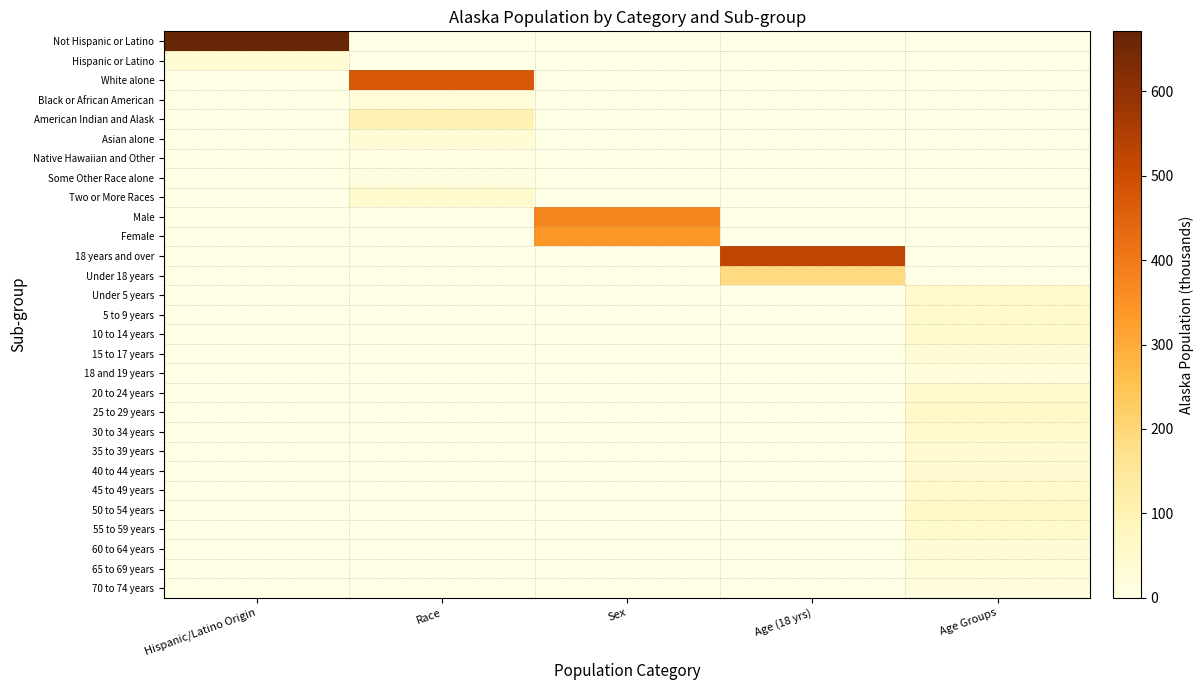

Reading left to right, extract all data points from this chart.

Not Hispanic or Latino: Hispanic/Latino Origin=671.0	Race=0.0	Sex=0.0	Age (18 yrs)=0.0	Age Groups=0.0
Hispanic or Latino: Hispanic/Latino Origin=39.2	Race=0.0	Sex=0.0	Age (18 yrs)=0.0	Age Groups=0.0
White alone: Hispanic/Latino Origin=0.0	Race=473.6	Sex=0.0	Age (18 yrs)=0.0	Age Groups=0.0
Black or African American: Hispanic/Latino Origin=0.0	Race=23.3	Sex=0.0	Age (18 yrs)=0.0	Age Groups=0.0
American Indian and Alask: Hispanic/Latino Origin=0.0	Race=104.9	Sex=0.0	Age (18 yrs)=0.0	Age Groups=0.0
Asian alone: Hispanic/Latino Origin=0.0	Race=38.1	Sex=0.0	Age (18 yrs)=0.0	Age Groups=0.0
Native Hawaiian and Other: Hispanic/Latino Origin=0.0	Race=7.4	Sex=0.0	Age (18 yrs)=0.0	Age Groups=0.0
Some Other Race alone: Hispanic/Latino Origin=0.0	Race=11.1	Sex=0.0	Age (18 yrs)=0.0	Age Groups=0.0
Two or More Races: Hispanic/Latino Origin=0.0	Race=51.9	Sex=0.0	Age (18 yrs)=0.0	Age Groups=0.0
Male: Hispanic/Latino Origin=0.0	Race=0.0	Sex=369.6	Age (18 yrs)=0.0	Age Groups=0.0
Female: Hispanic/Latino Origin=0.0	Race=0.0	Sex=340.6	Age (18 yrs)=0.0	Age Groups=0.0
18 years and over: Hispanic/Latino Origin=0.0	Race=0.0	Sex=0.0	Age (18 yrs)=522.9	Age Groups=0.0
Under 18 years: Hispanic/Latino Origin=0.0	Race=0.0	Sex=0.0	Age (18 yrs)=187.4	Age Groups=0.0
Under 5 years: Hispanic/Latino Origin=0.0	Race=0.0	Sex=0.0	Age (18 yrs)=0.0	Age Groups=54.0
5 to 9 years: Hispanic/Latino Origin=0.0	Race=0.0	Sex=0.0	Age (18 yrs)=0.0	Age Groups=50.9
10 to 14 years: Hispanic/Latino Origin=0.0	Race=0.0	Sex=0.0	Age (18 yrs)=0.0	Age Groups=50.8
15 to 17 years: Hispanic/Latino Origin=0.0	Race=0.0	Sex=0.0	Age (18 yrs)=0.0	Age Groups=31.7
18 and 19 years: Hispanic/Latino Origin=0.0	Race=0.0	Sex=0.0	Age (18 yrs)=0.0	Age Groups=20.5
20 to 24 years: Hispanic/Latino Origin=0.0	Race=0.0	Sex=0.0	Age (18 yrs)=0.0	Age Groups=54.4
25 to 29 years: Hispanic/Latino Origin=0.0	Race=0.0	Sex=0.0	Age (18 yrs)=0.0	Age Groups=55.4
30 to 34 years: Hispanic/Latino Origin=0.0	Race=0.0	Sex=0.0	Age (18 yrs)=0.0	Age Groups=47.7
35 to 39 years: Hispanic/Latino Origin=0.0	Race=0.0	Sex=0.0	Age (18 yrs)=0.0	Age Groups=45.8
40 to 44 years: Hispanic/Latino Origin=0.0	Race=0.0	Sex=0.0	Age (18 yrs)=0.0	Age Groups=47.1
45 to 49 years: Hispanic/Latino Origin=0.0	Race=0.0	Sex=0.0	Age (18 yrs)=0.0	Age Groups=54.7
50 to 54 years: Hispanic/Latino Origin=0.0	Race=0.0	Sex=0.0	Age (18 yrs)=0.0	Age Groups=56.3
55 to 59 years: Hispanic/Latino Origin=0.0	Race=0.0	Sex=0.0	Age (18 yrs)=0.0	Age Groups=50.0
60 to 64 years: Hispanic/Latino Origin=0.0	Race=0.0	Sex=0.0	Age (18 yrs)=0.0	Age Groups=35.9
65 to 69 years: Hispanic/Latino Origin=0.0	Race=0.0	Sex=0.0	Age (18 yrs)=0.0	Age Groups=22.2
70 to 74 years: Hispanic/Latino Origin=0.0	Race=0.0	Sex=0.0	Age (18 yrs)=0.0	Age Groups=13.1